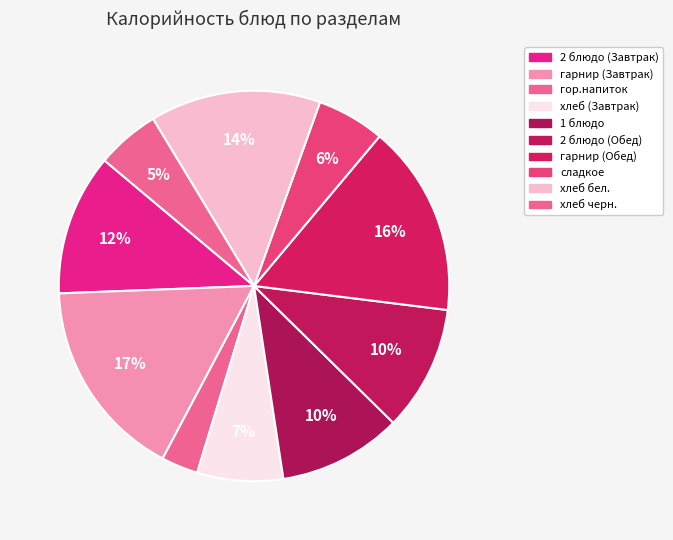

What is the change in value from хлеб бел. to хлеб черн.?

-114